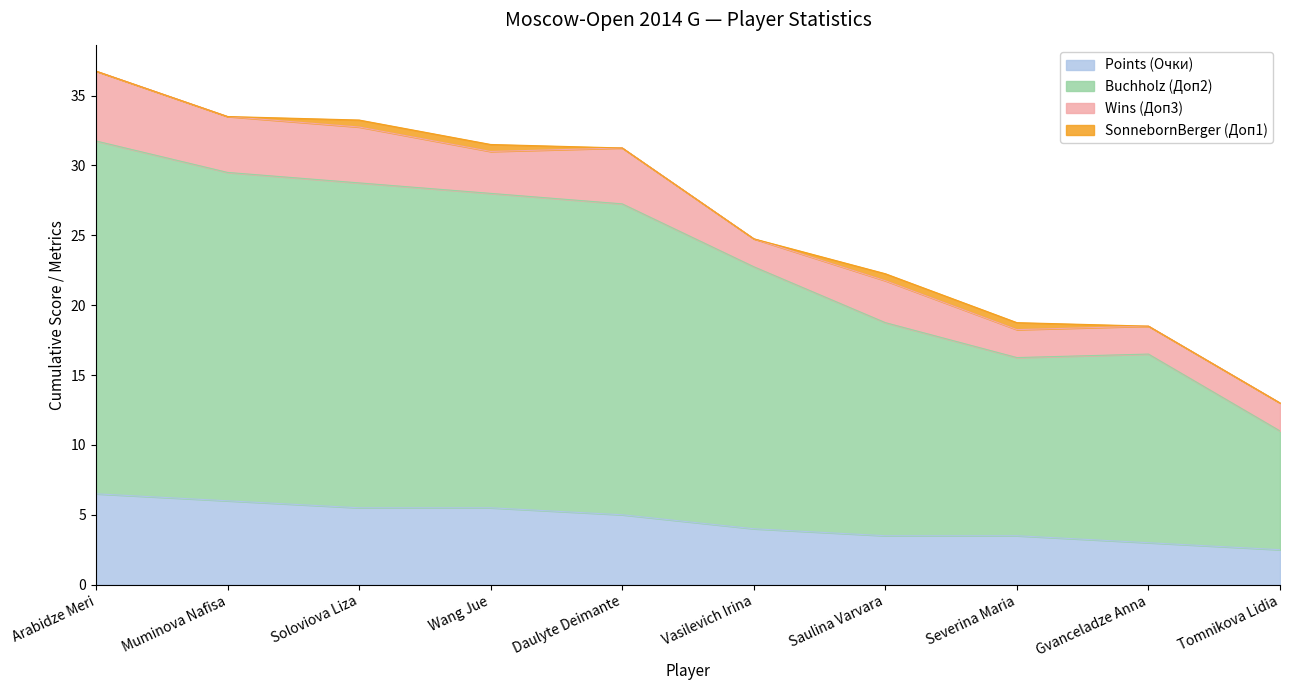

What is the minimum value for Points (Очки)?

2.5